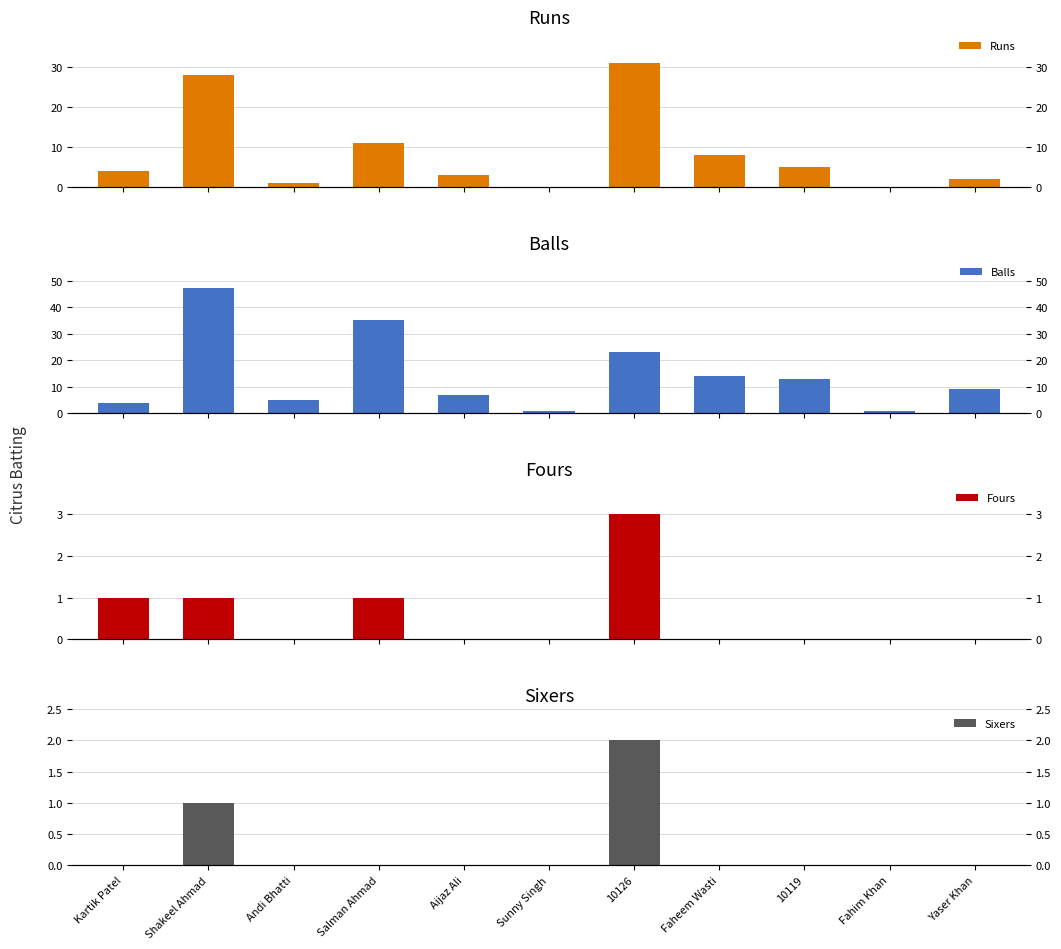

Which series has the largest range (max minus min)?

Balls